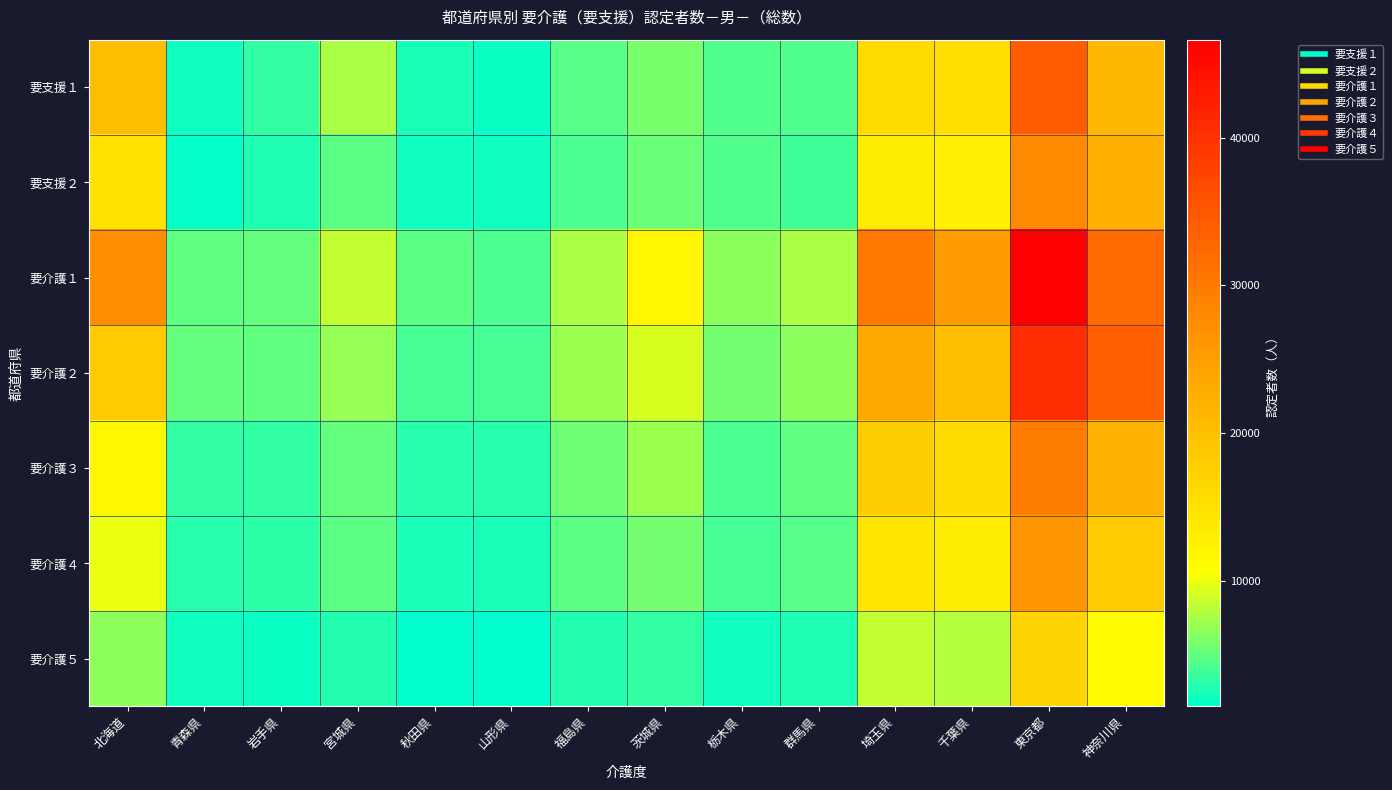

Rank the series by their maximum value, from highest to lowest.

要介護１, 要介護２, 要支援１, 要介護３, 要支援２, 要介護４, 要介護５